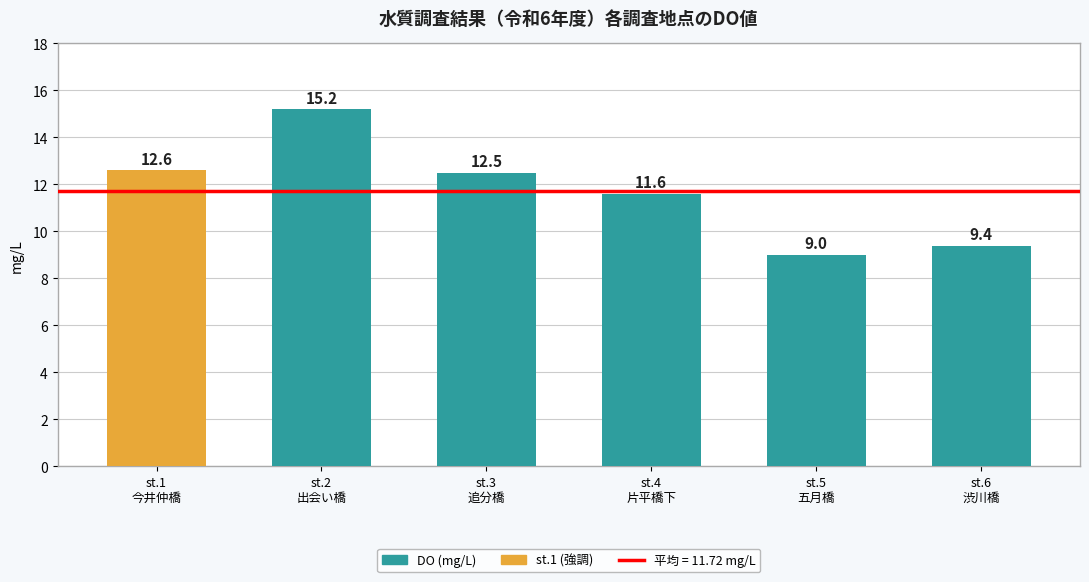

What value does the data have at st.3
追分橋?

12.5